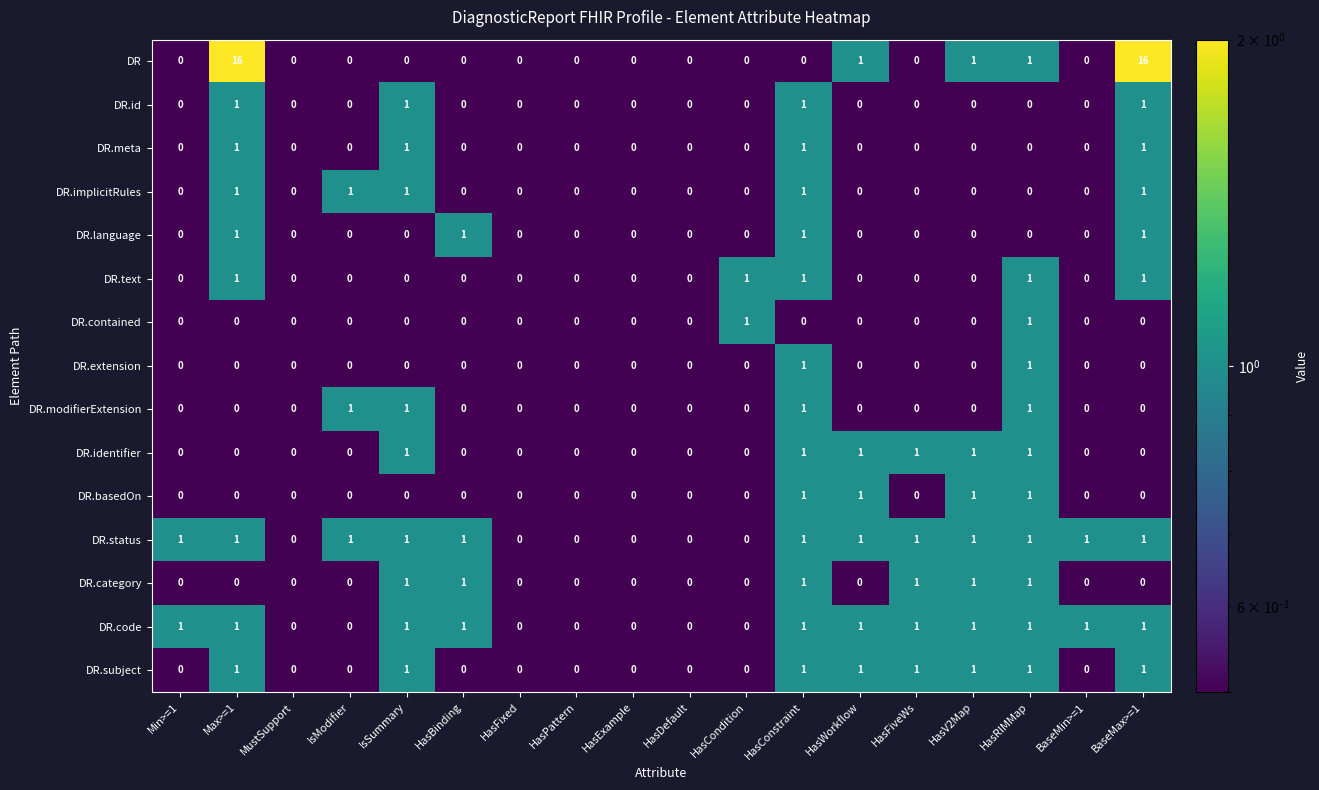

Count the number of categories in the chart.

18